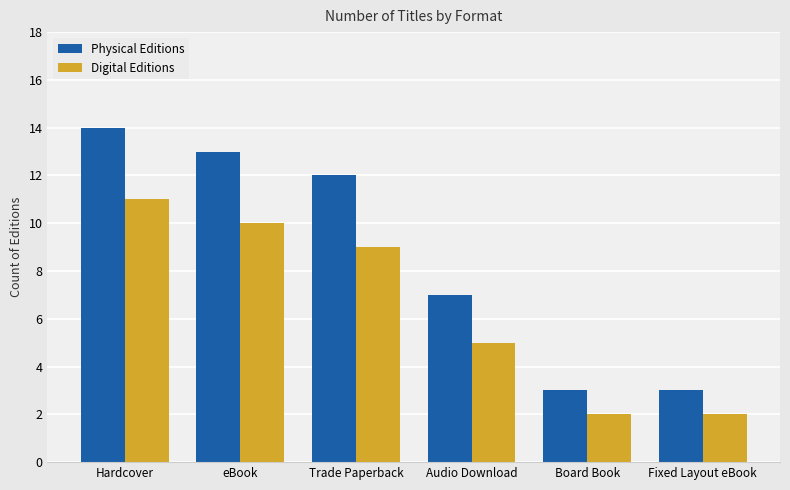

Rank the series by their average value, from lowest to highest.

Digital Editions, Physical Editions